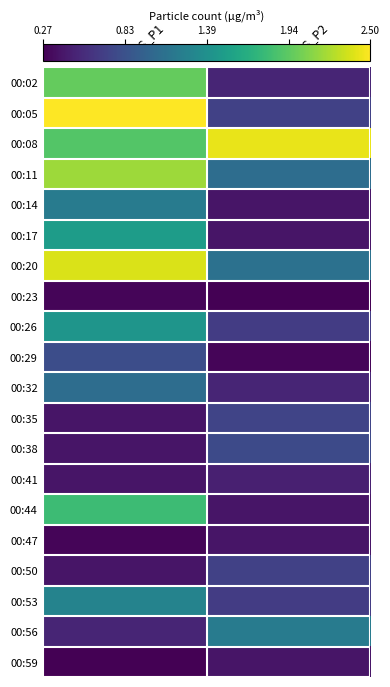

At how many categories does at least one series exceed 1?

2